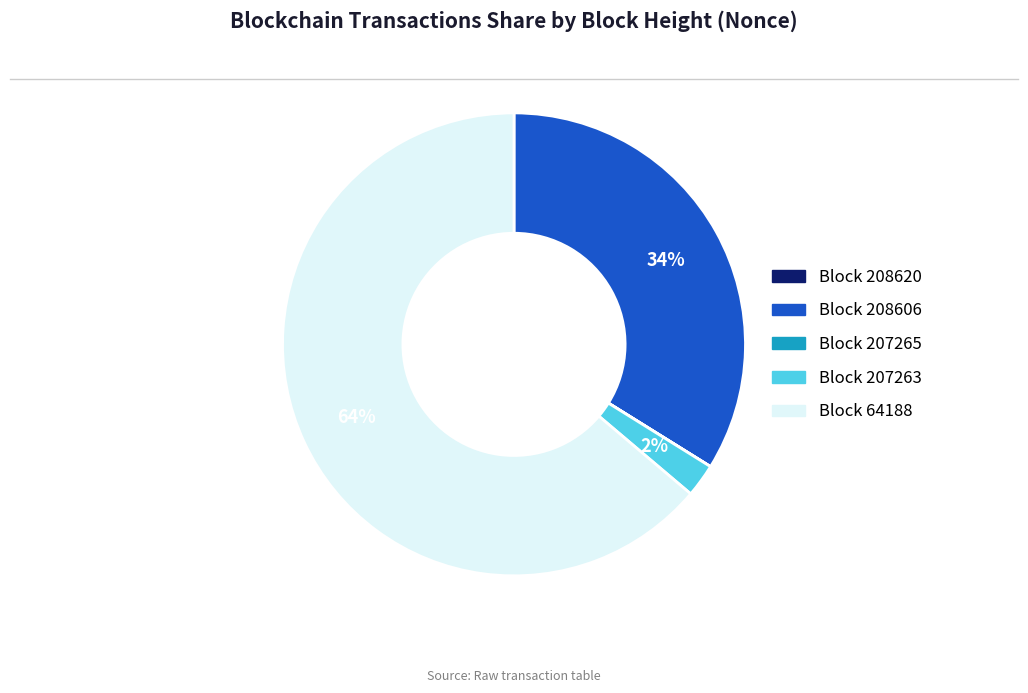

Combined, do Block 207263 and Block 208606 account for over 50%?

No